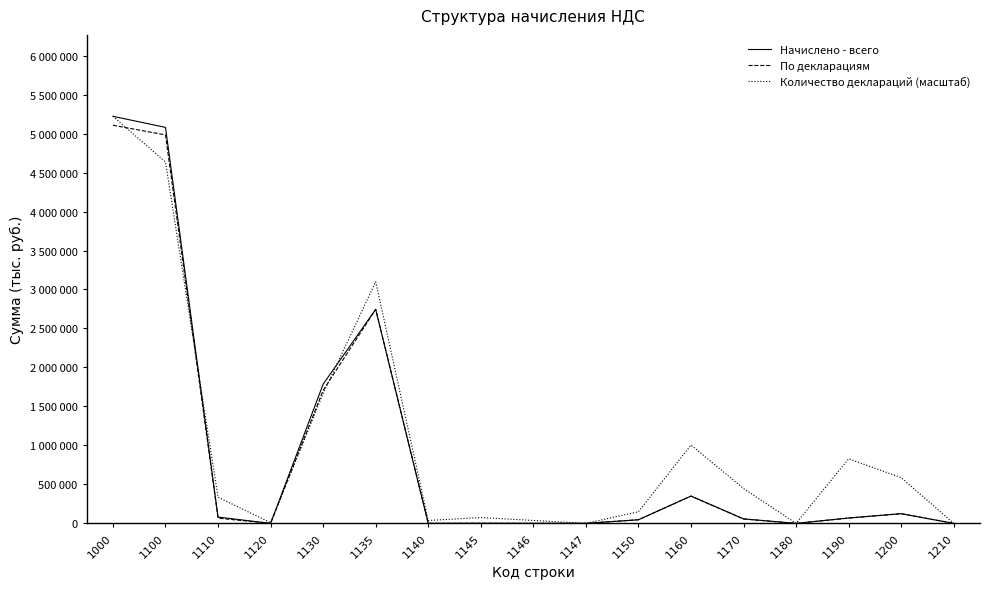

Does the chart have visible grid lines?

No